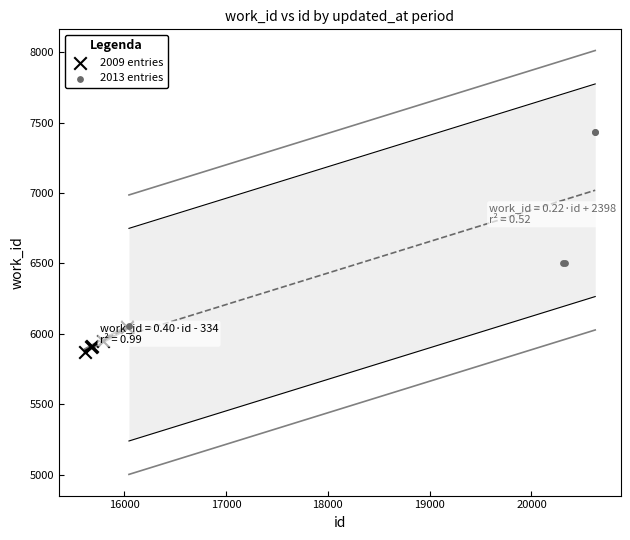

Which series contains the lowest Y value?

2009 entries